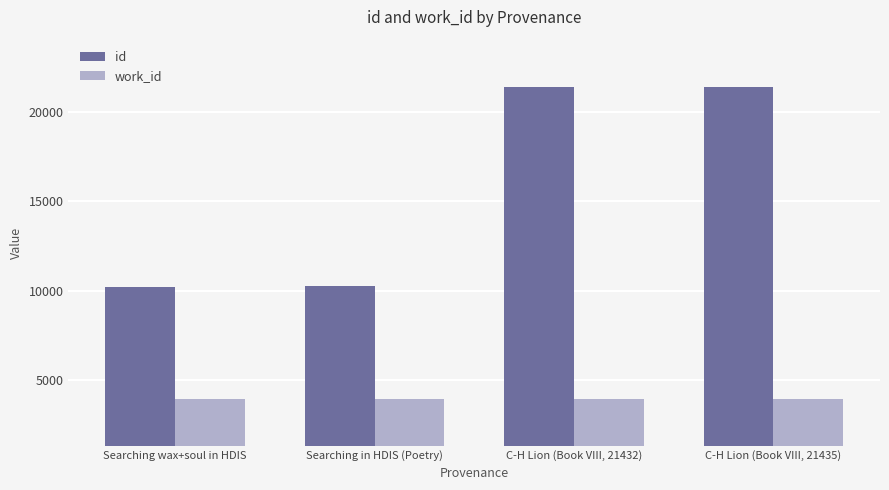

Between Searching in HDIS (Poetry) and C-H Lion (Book VIII, 21432), which series saw the biggest shift?

id